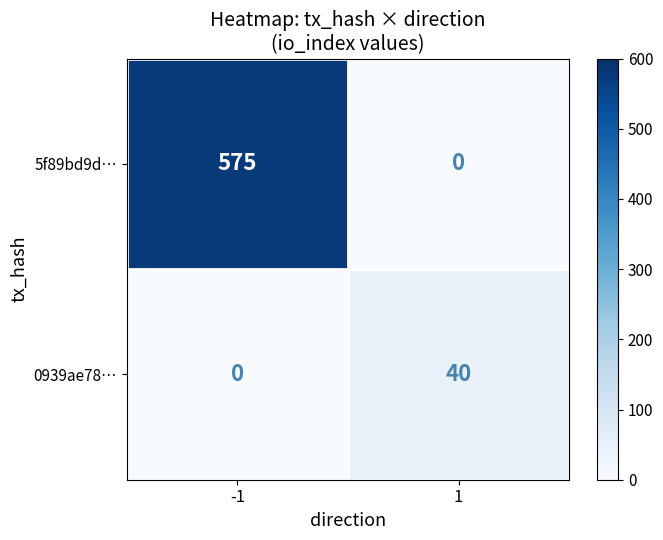

Count the number of data series in this chart.

2